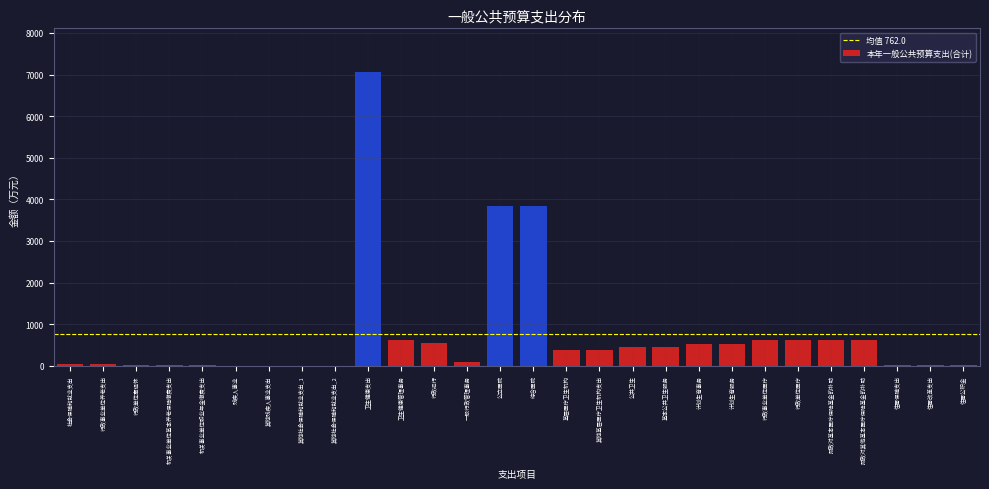

Read the value at 行政单位医疗.

622.7